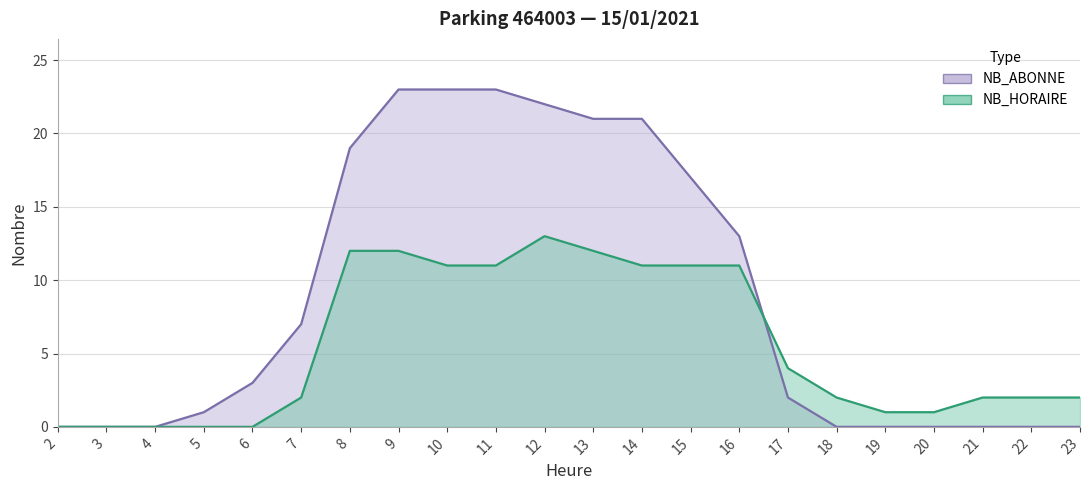

What is the difference between the maximum and minimum values in the NB_ABONNE series?

23